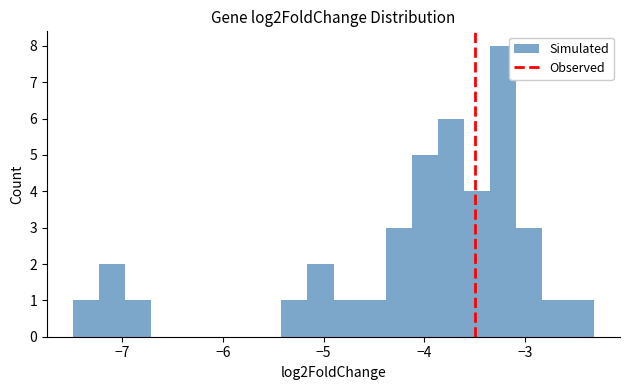

Around what value on the x-axis is the tallest bar? Give the approximate position of its centre, as read against the axis.

-3.2